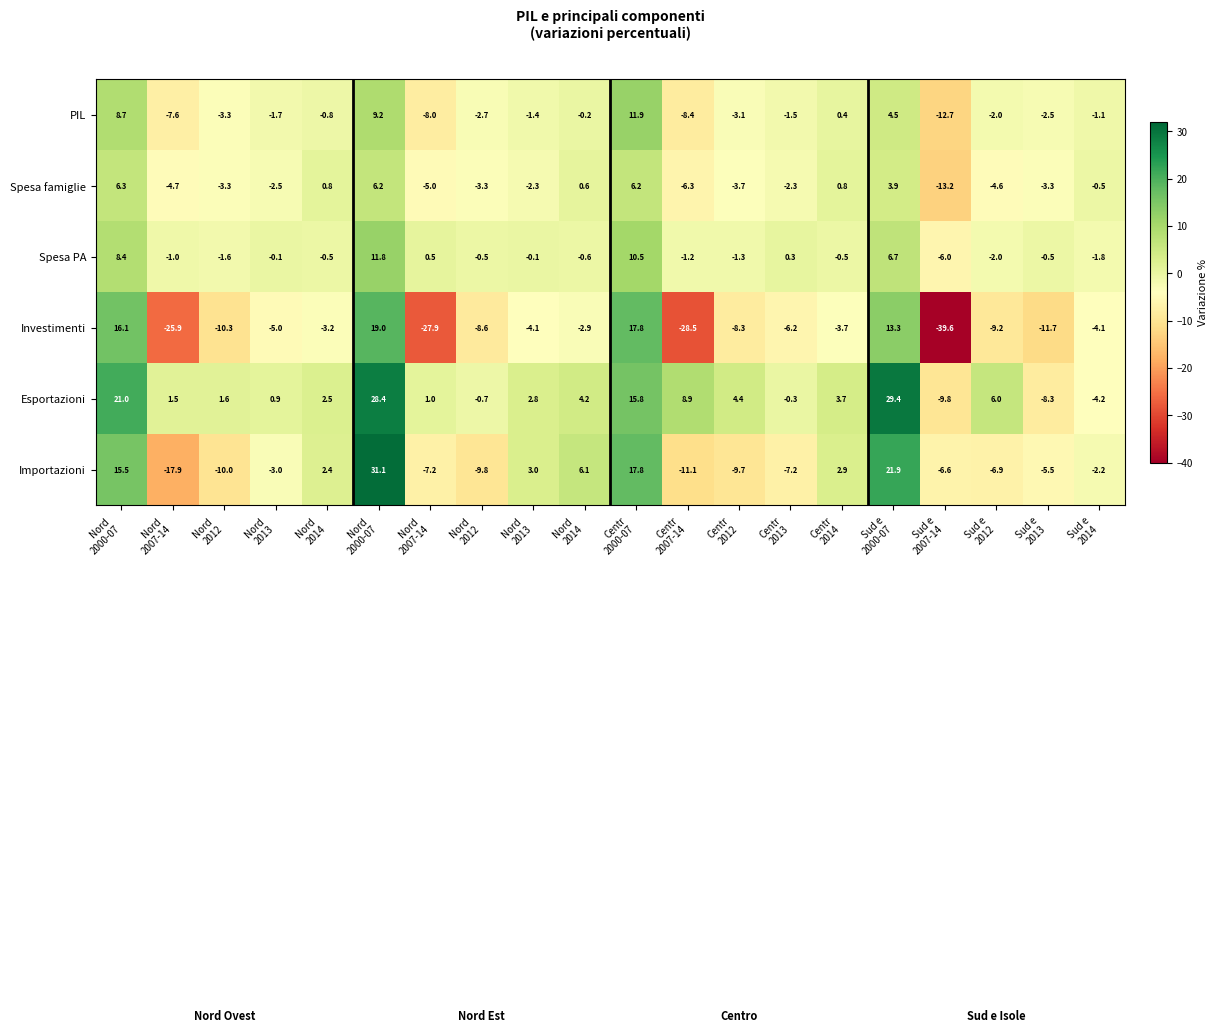

What is the maximum value shown in the chart?

31.1